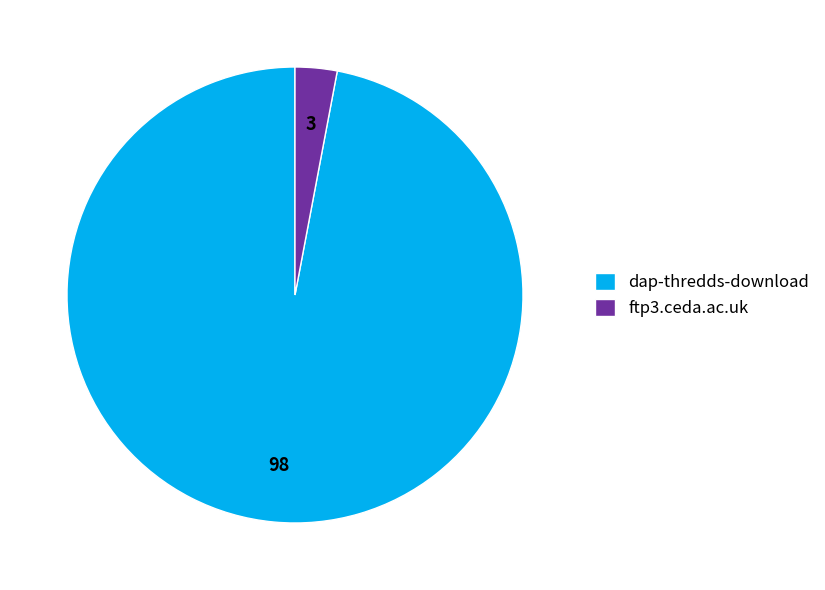

How many segments does this pie chart have?

2